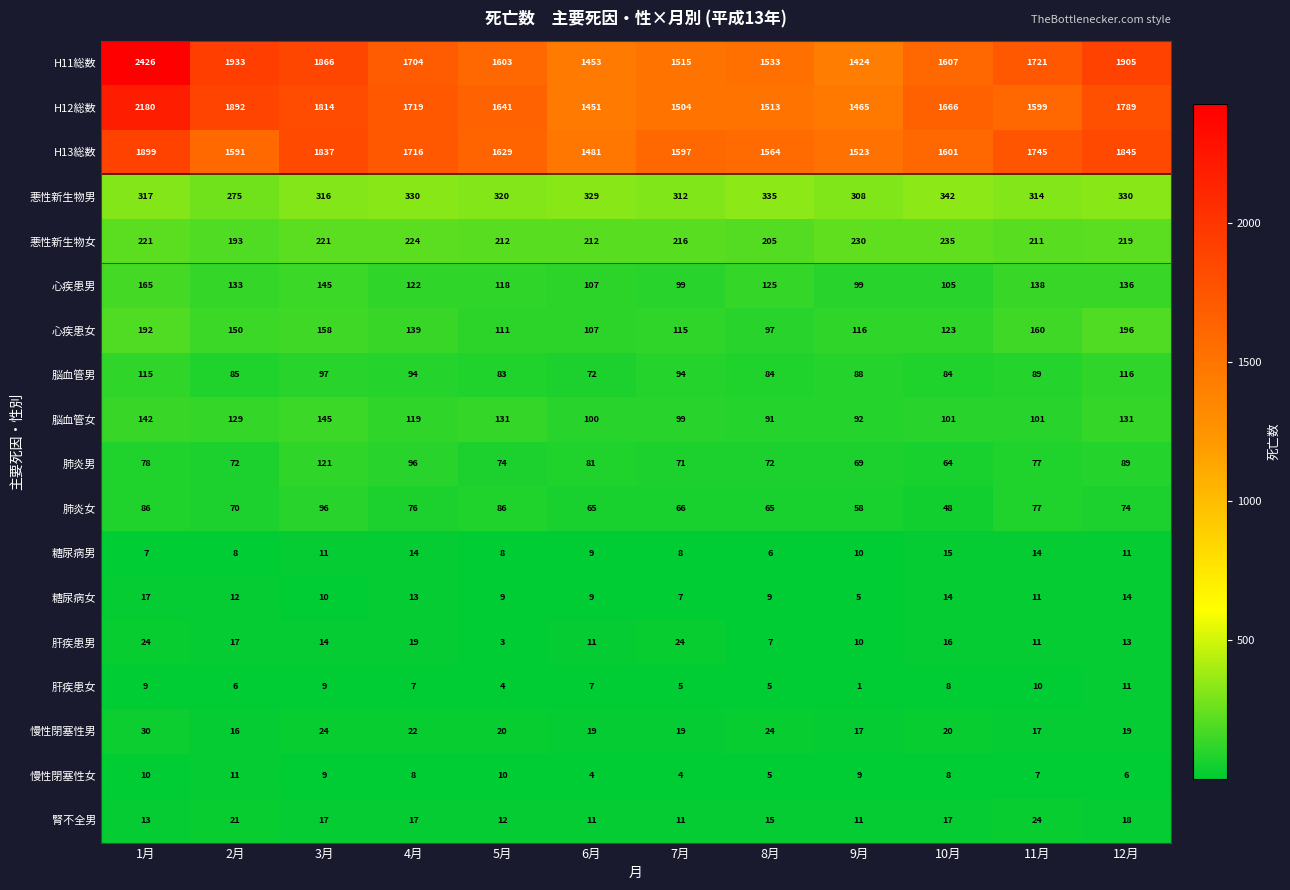

Which category has the lowest value in the 肺炎女 series?

10月